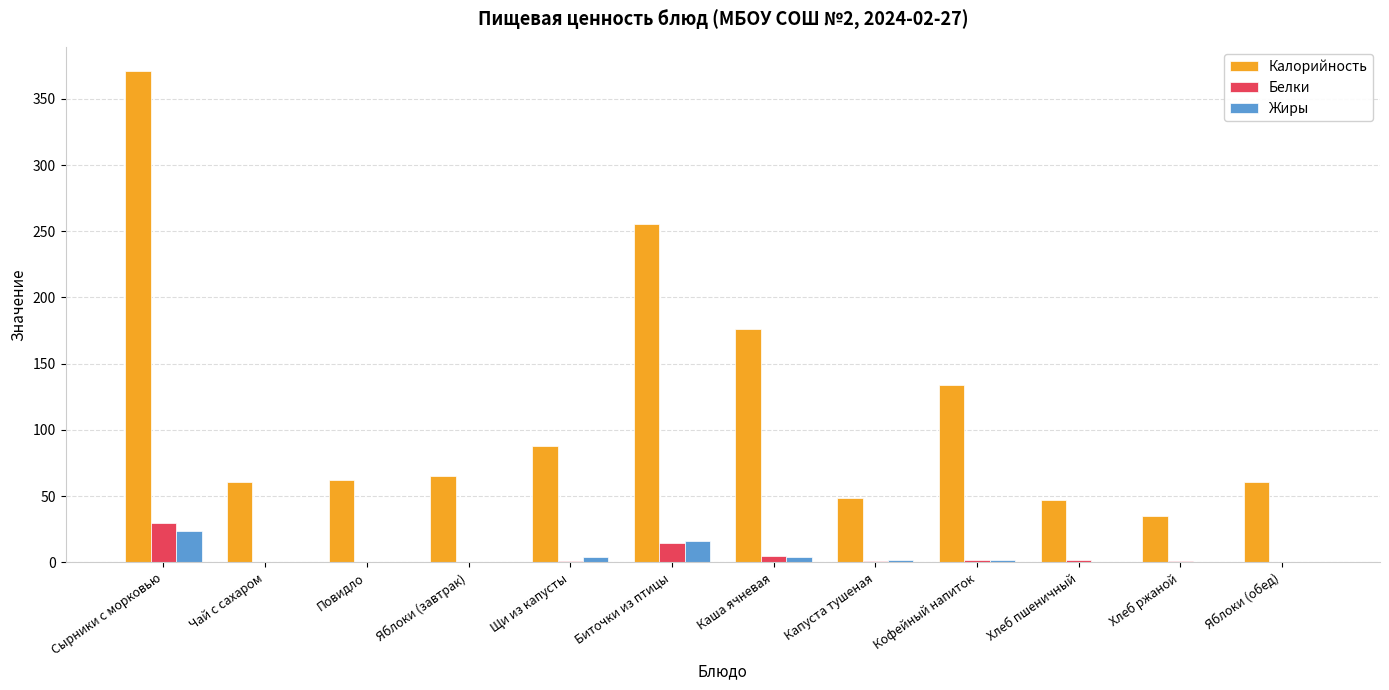

True or false: Белки has a value of 14.3 at Биточки из птицы.

True